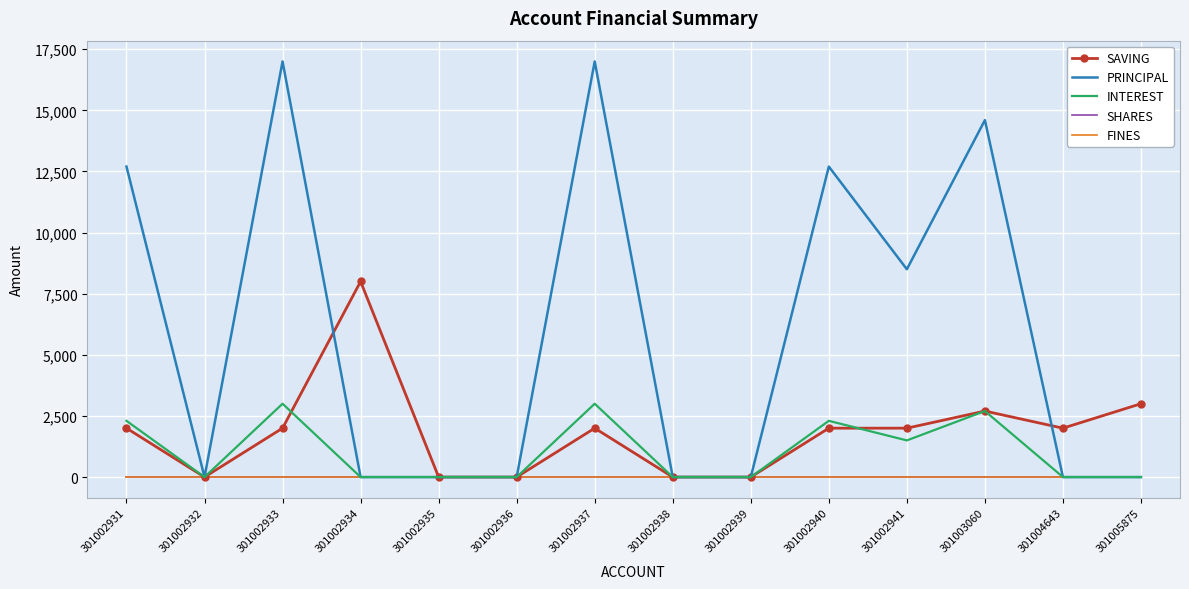

Where does the SAVING series first go above 2000?

301002934